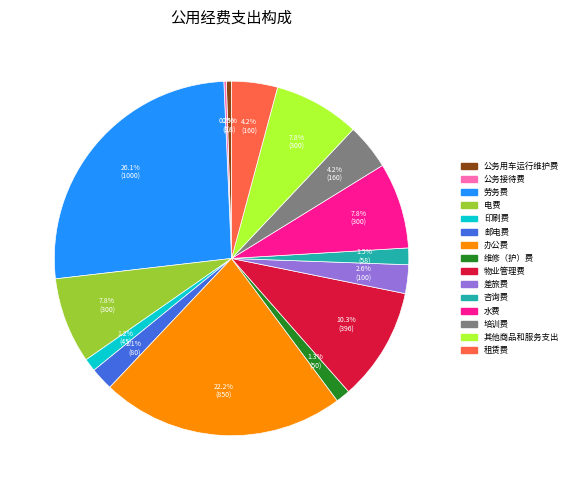

Is 劳务费 the majority of the pie?

No